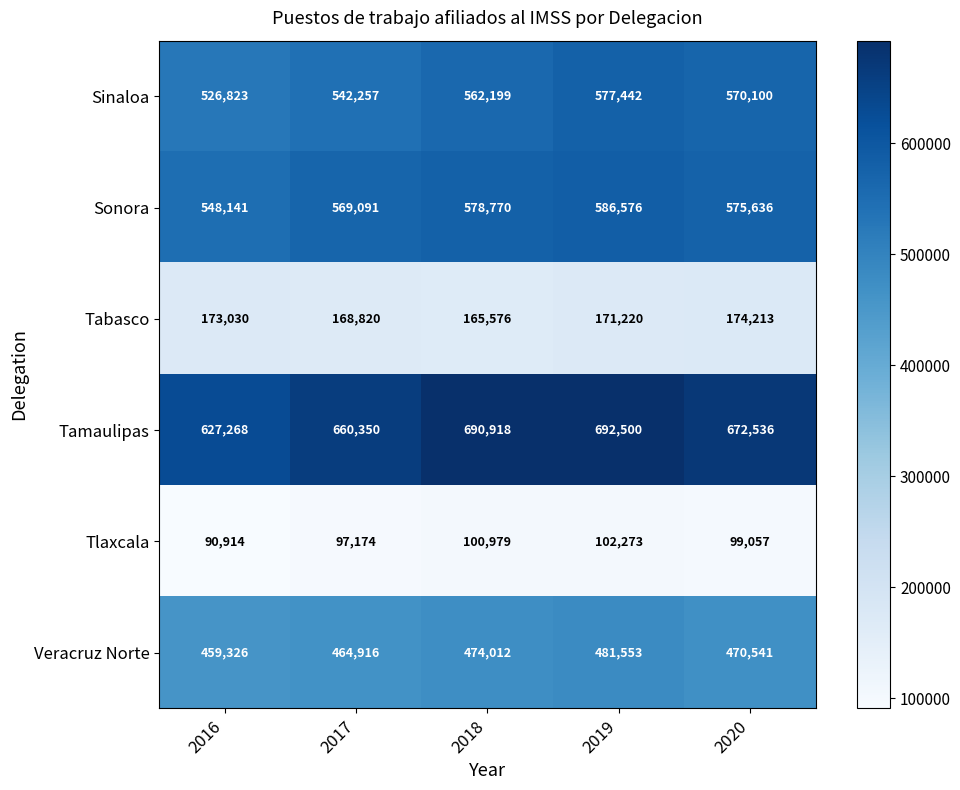

What is the total value across all series at 2016?

2425502